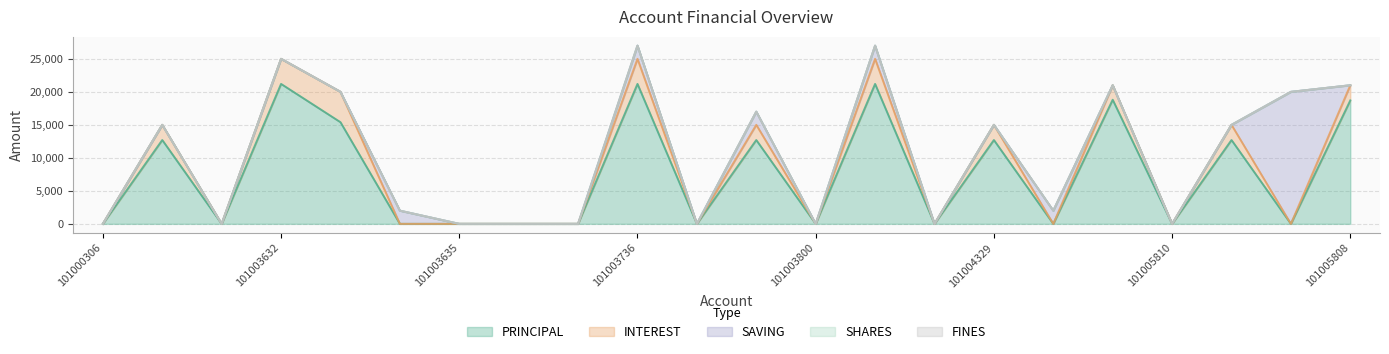

True or false: SAVING and FINES intersect in this chart.

False